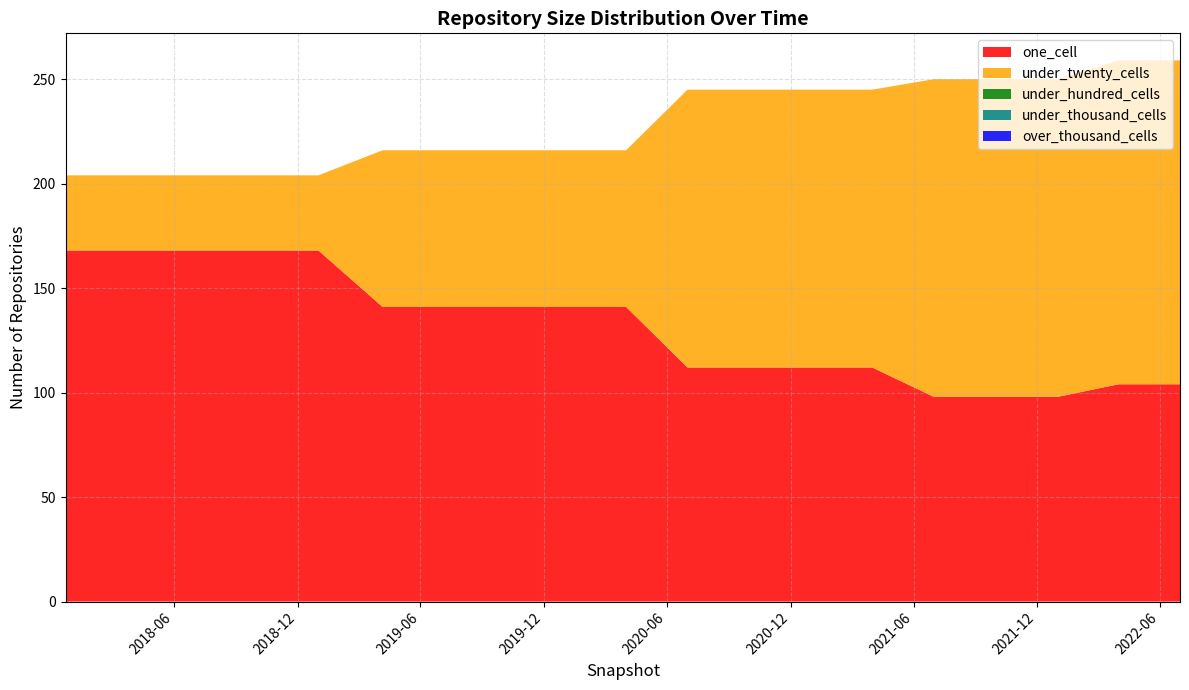

Reading left to right, list all the values displayed in this chart.

one_cell: 168	168	168	168	168	141	141	141	141	141	112	112	112	112	98	98	98	104	104
under_twenty_cells: 36	36	36	36	36	75	75	75	75	75	133	133	133	133	152	152	152	155	155
under_hundred_cells: 0	0	0	0	0	0	0	0	0	0	0	0	0	0	0	0	0	0	0
under_thousand_cells: 0	0	0	0	0	0	0	0	0	0	0	0	0	0	0	0	0	0	0
over_thousand_cells: 0	0	0	0	0	0	0	0	0	0	0	0	0	0	0	0	0	0	0